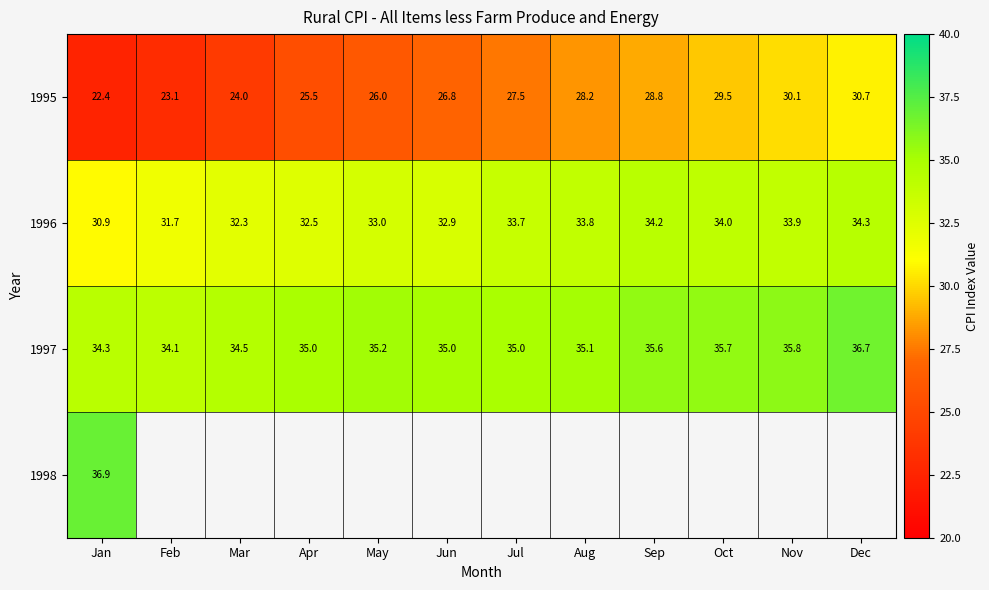

At which label does 1996 reach its minimum?

Jan